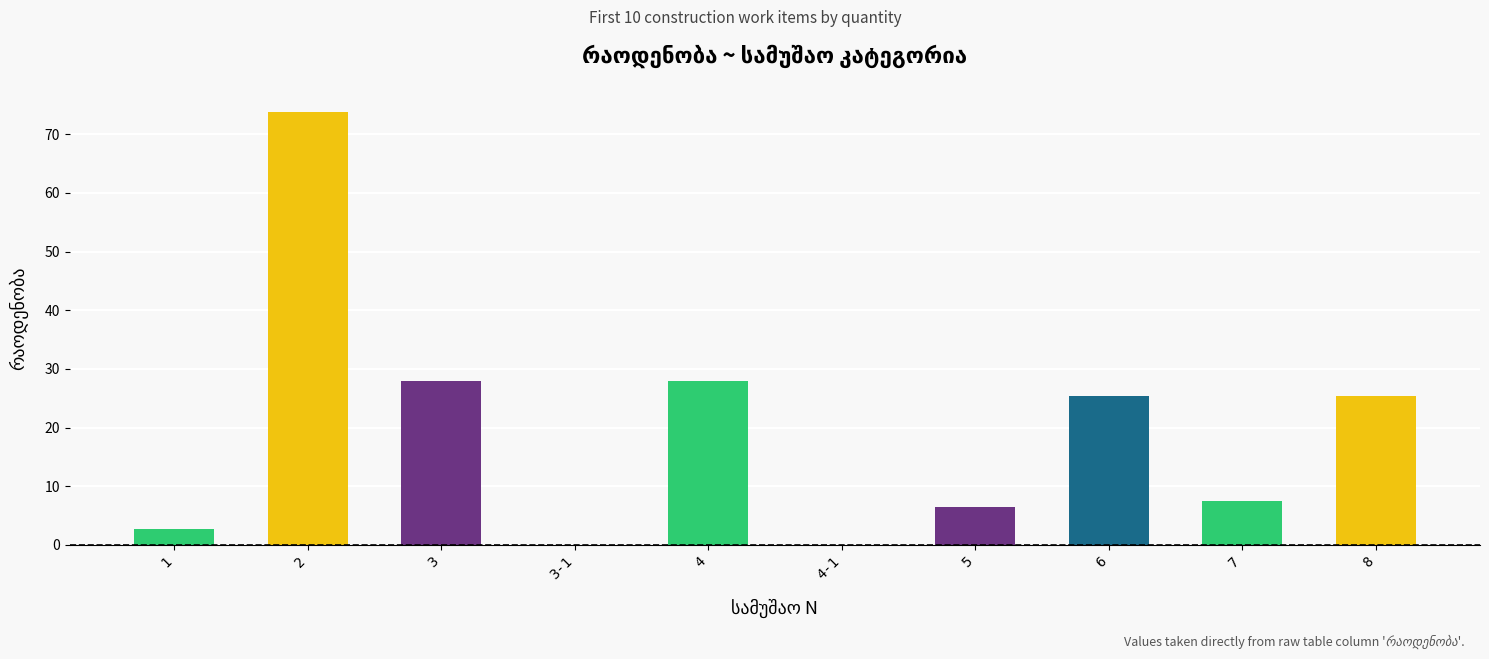

At which label does the data first exceed 7?

2